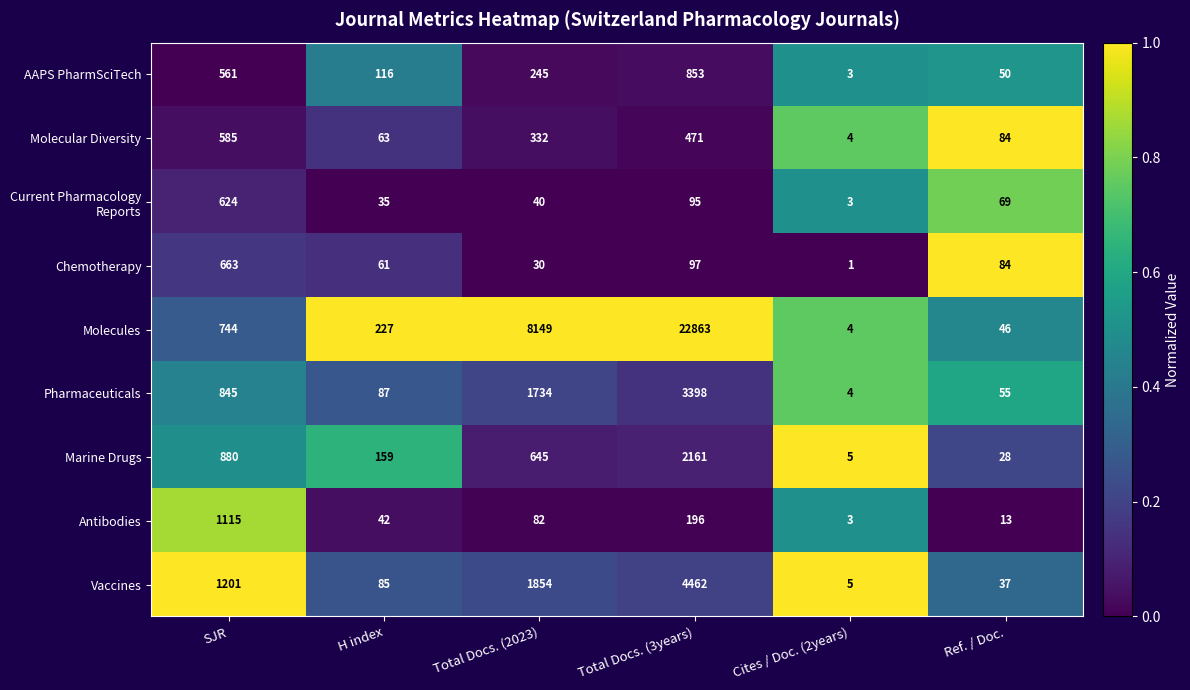

Rank the categories by Molecular Diversity value from highest to lowest.

SJR, Total Docs. (3years), Total Docs. (2023), Ref. / Doc., H index, Cites / Doc. (2years)